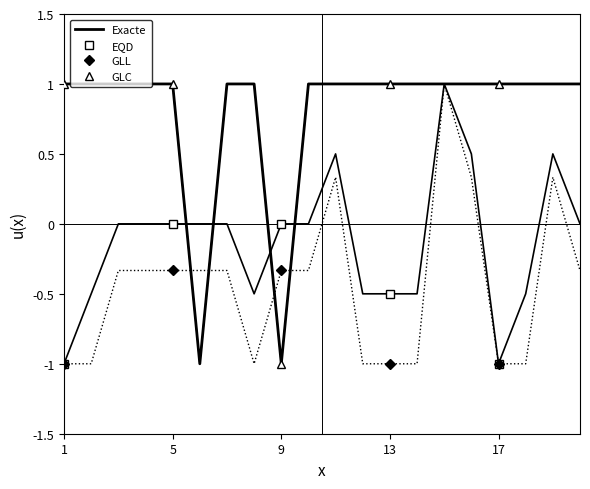

Is it true that Survival_1_0 equals -1.8 at 6?

False